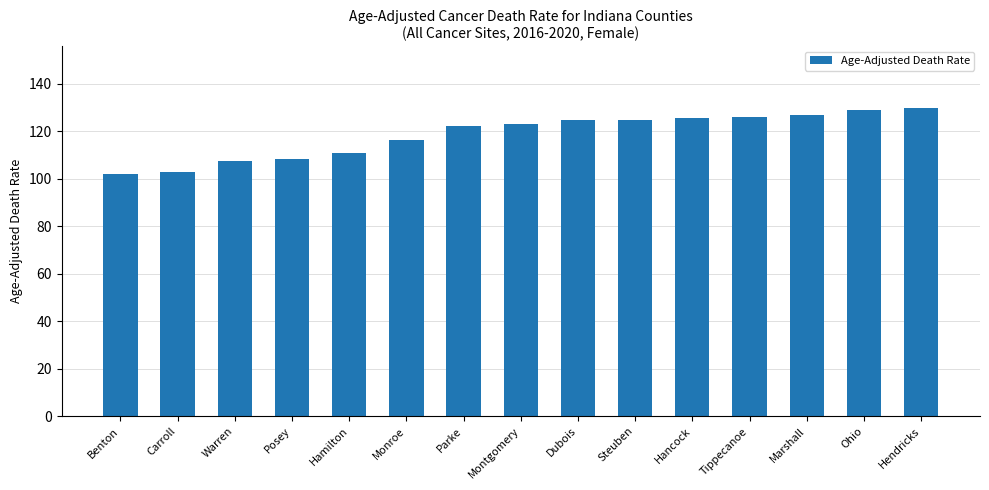

How many data points are less than 123?

7